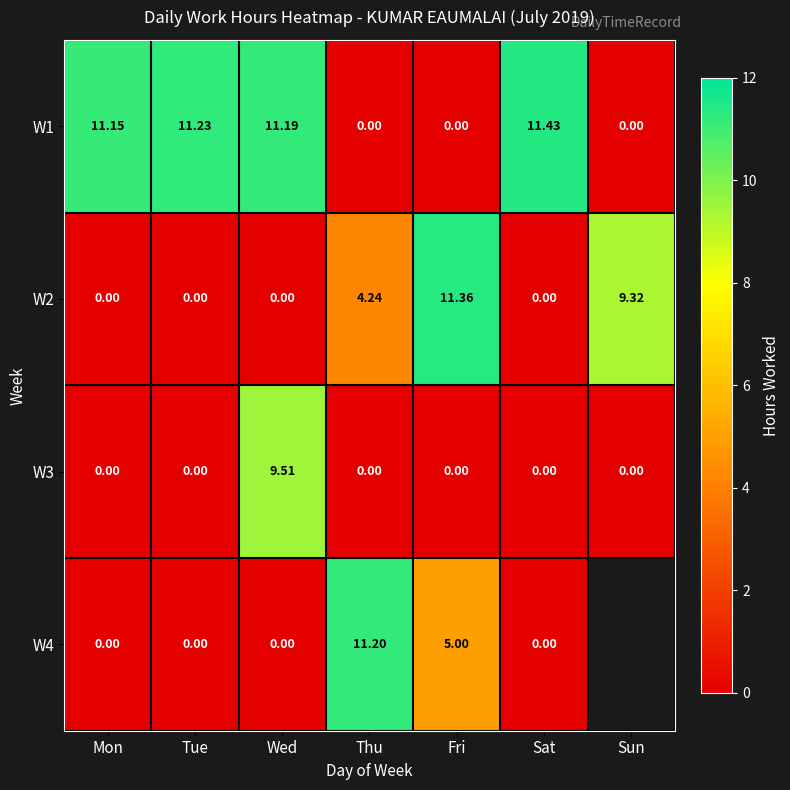

Is the value of W4 at Fri greater than the value of W1 at Mon?

No